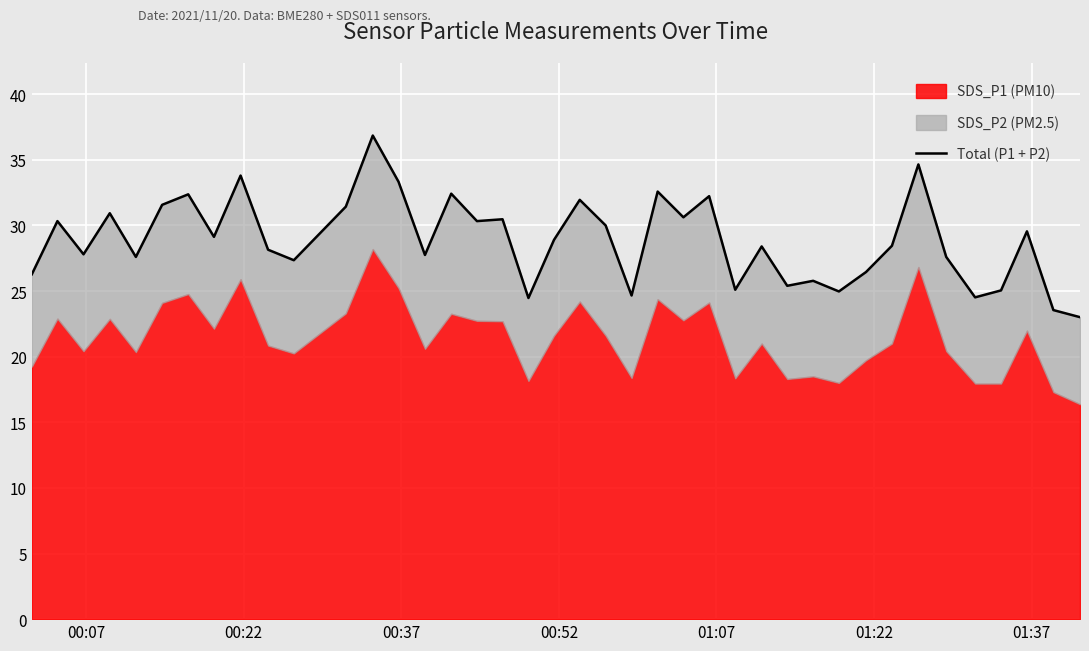

What is the smallest value displayed?

23.0